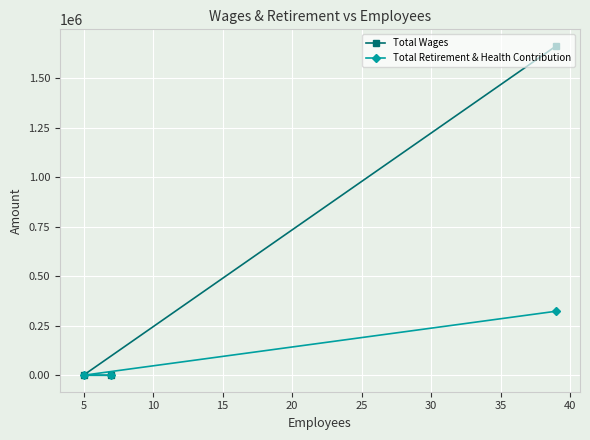

Rank the series by their maximum value, from lowest to highest.

Total Retirement & Health Contribution, Total Wages